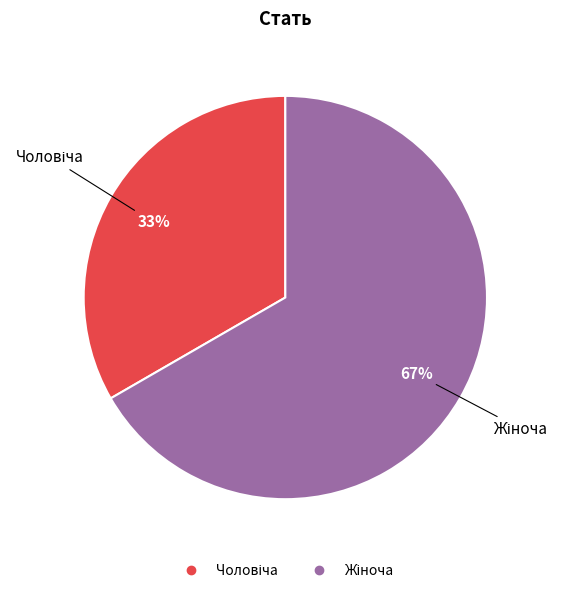

Is there any slice that represents more than half of the pie?

Yes